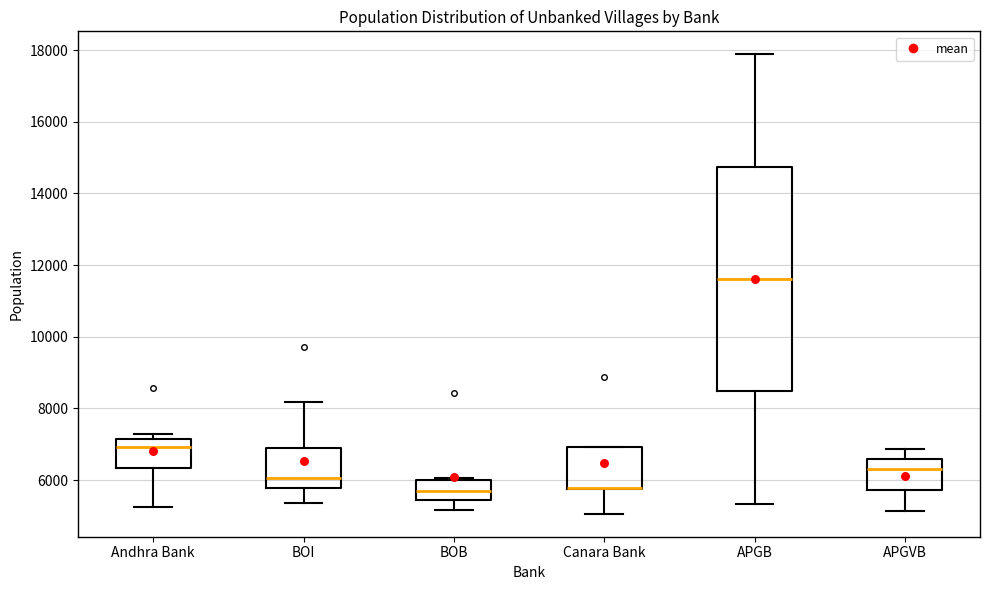

Reading left to right, transcribe this box plot: for each box, give where its median line is, the range the box spans, and where its two whiskers end, as read against the y-axis. The values are not printed on the chart, so give them approximately, as read against the axis.

Andhra Bank: median 7000, box 6400 to 7200, whiskers 5200 to 7200 (just above the box's upper edge)
BOI: median 6000, box 5800 to 6800, whiskers 5400 to 8200
BOB: median 5600, box 5400 to 6000, whiskers 5200 to 6000
Canara Bank: median 5800 (drawn on the box's lower edge), box 5800 to 7000, whiskers 5000 to 7000
APGB: median 11600, box 8400 to 14800, whiskers 5400 to 17800
APGVB: median 6400, box 5800 to 6600, whiskers 5200 to 6800